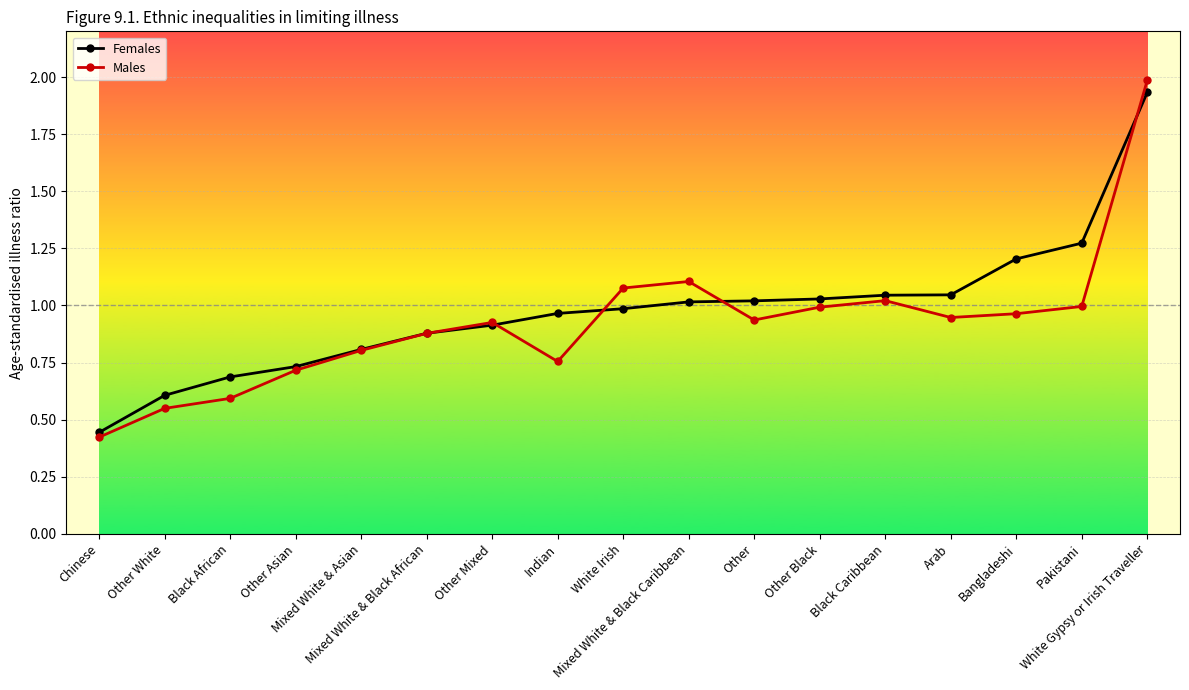

True or false: Males has more than 2 points higher than both neighbors.

True